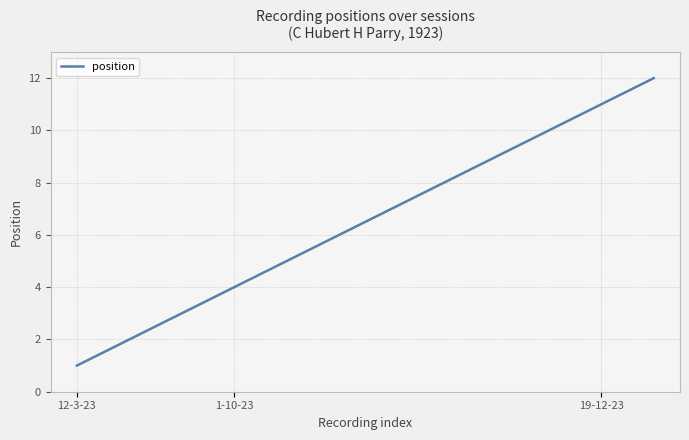

What is the difference between the maximum and minimum values?

11.0